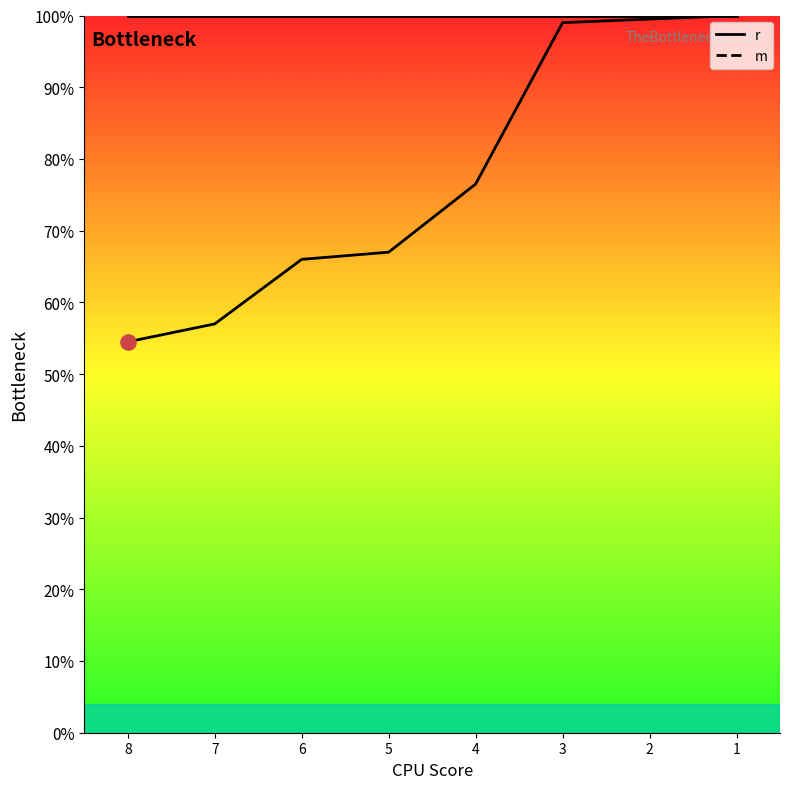

Approximately how many times larger is the value at 5 compared to 7?

1.2